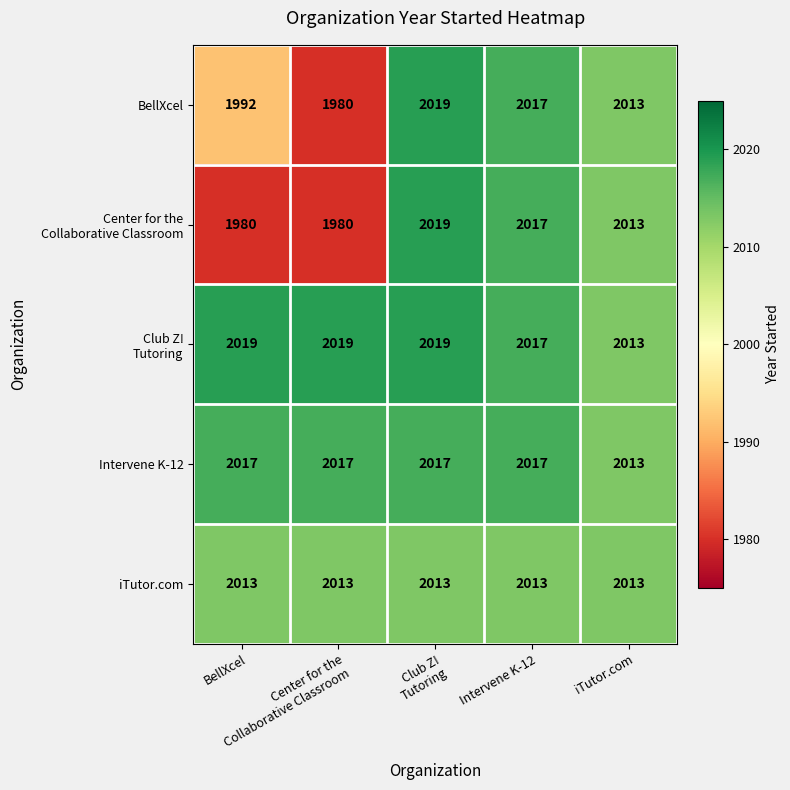

At how many categories does at least one series exceed 2003?

5